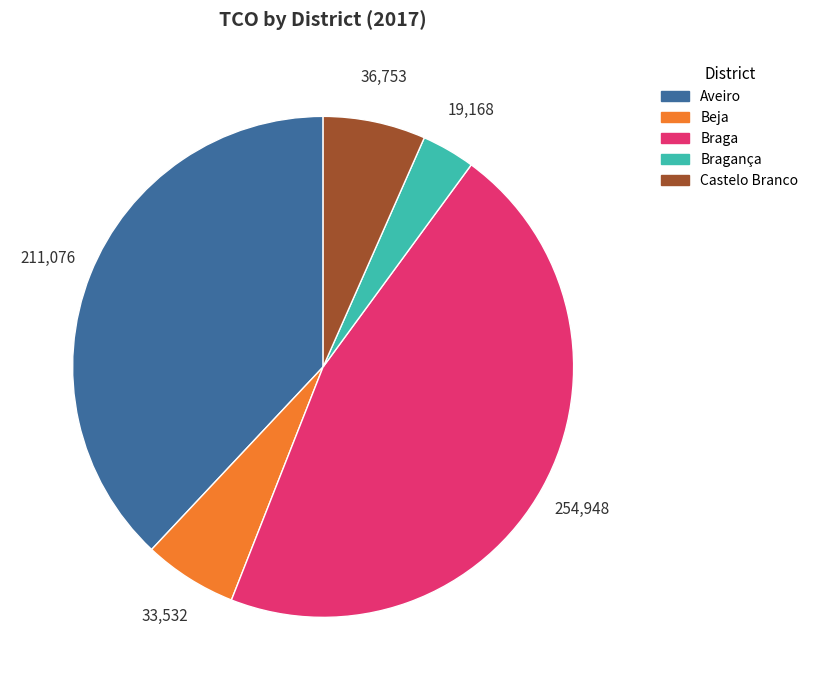

What is the smallest slice in the pie chart?

Bragança